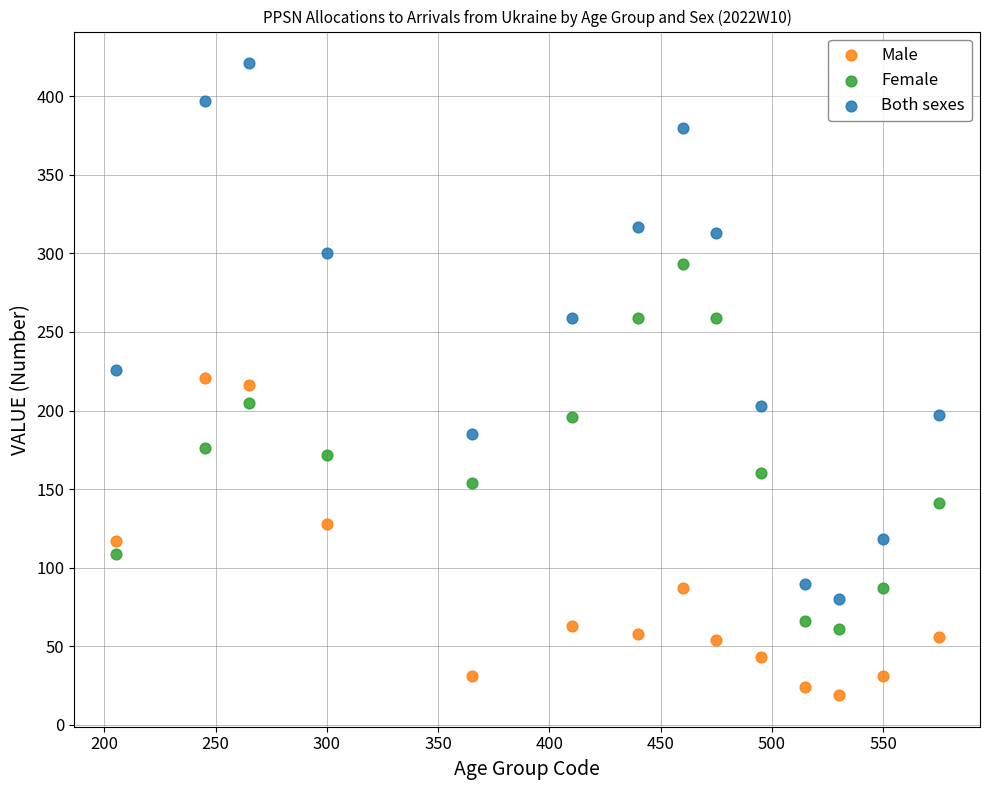

What are all the series names shown in the legend?

Male, Female, Both sexes